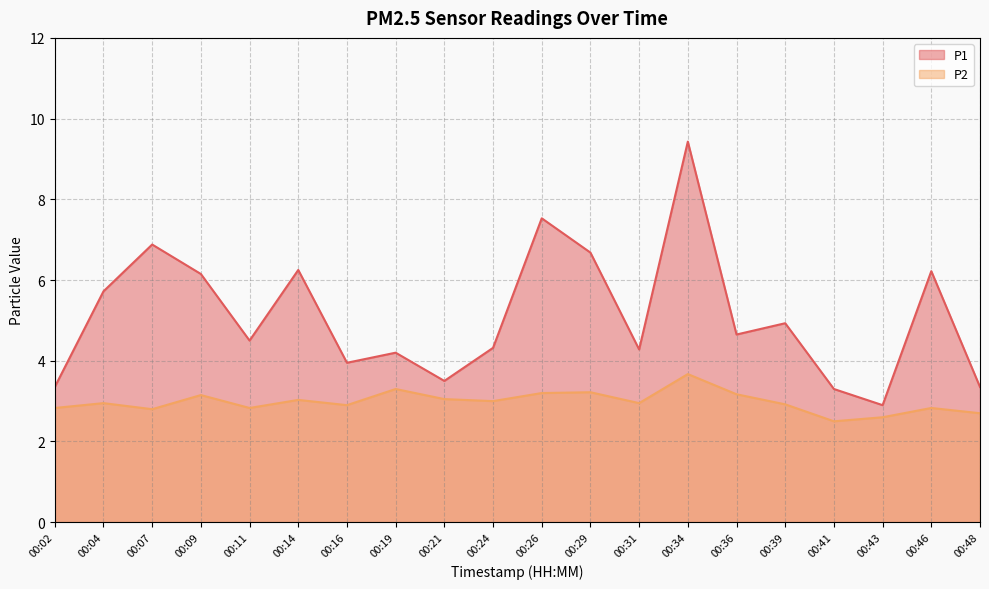

How many interior local peaks does the P2 series have?

7